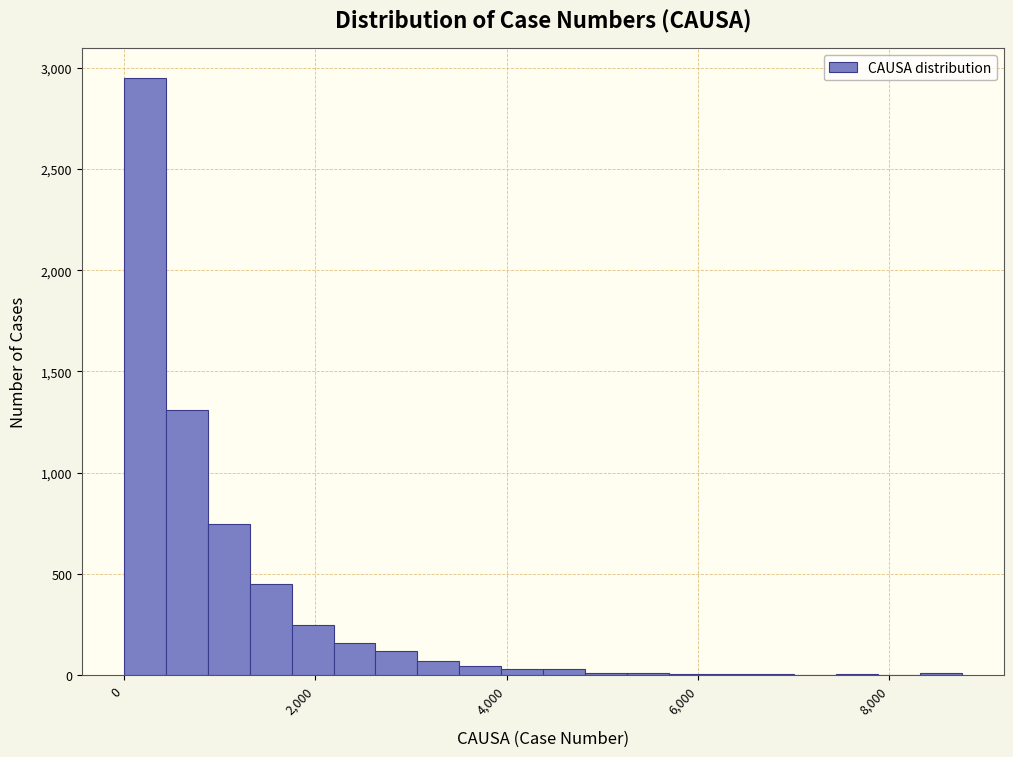

Read against the x-axis, roughly where is the centre of the tallest bar?

200